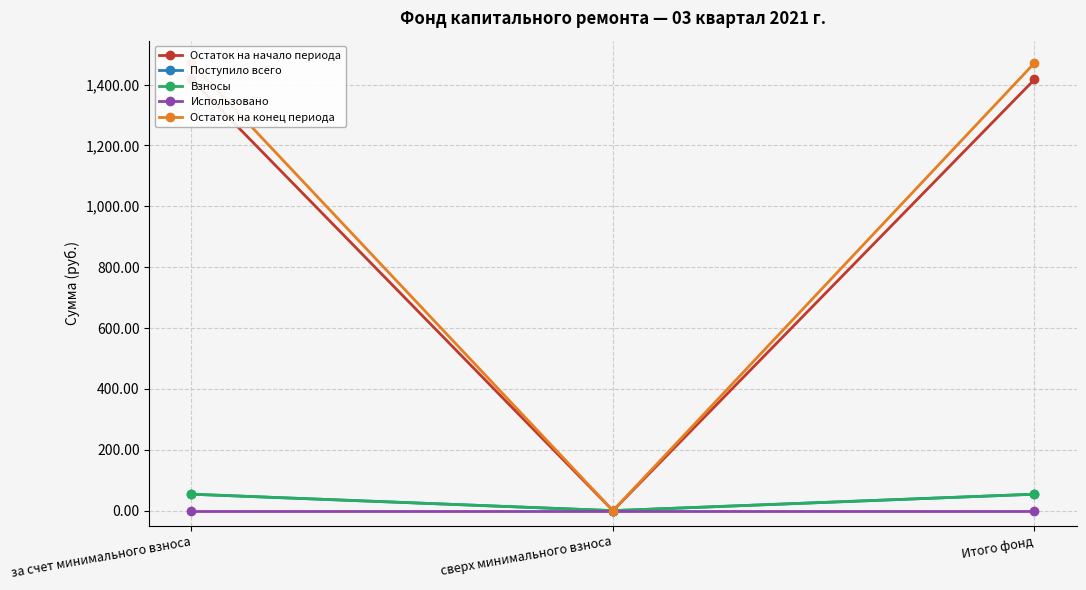

What is the label of the 3rd point from the right?

за счет минимального взноса